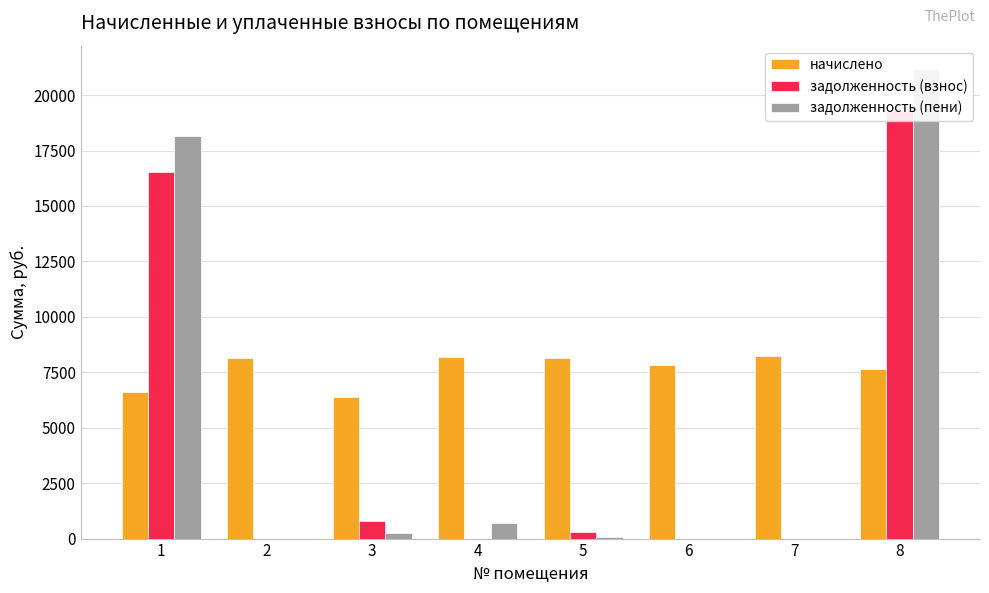

Which label corresponds to the smallest value in the chart?

2